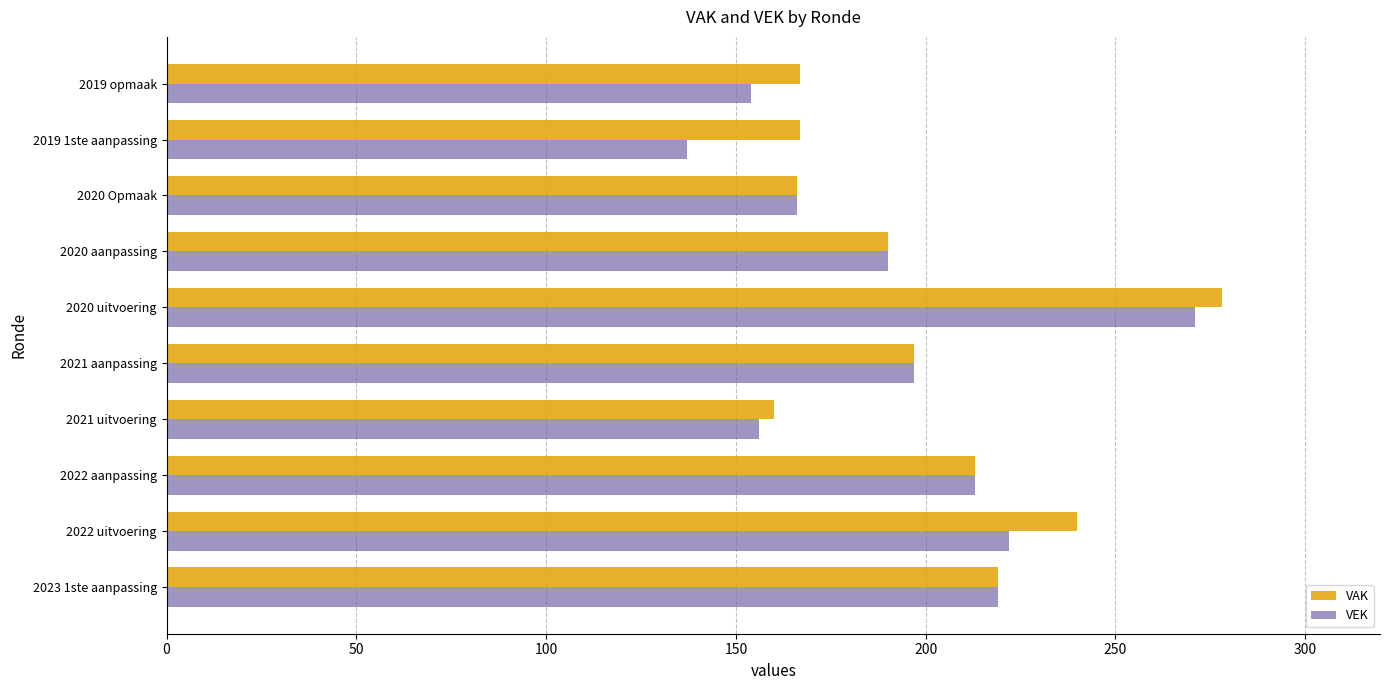

Rank the series by their maximum value, from highest to lowest.

VAK, VEK